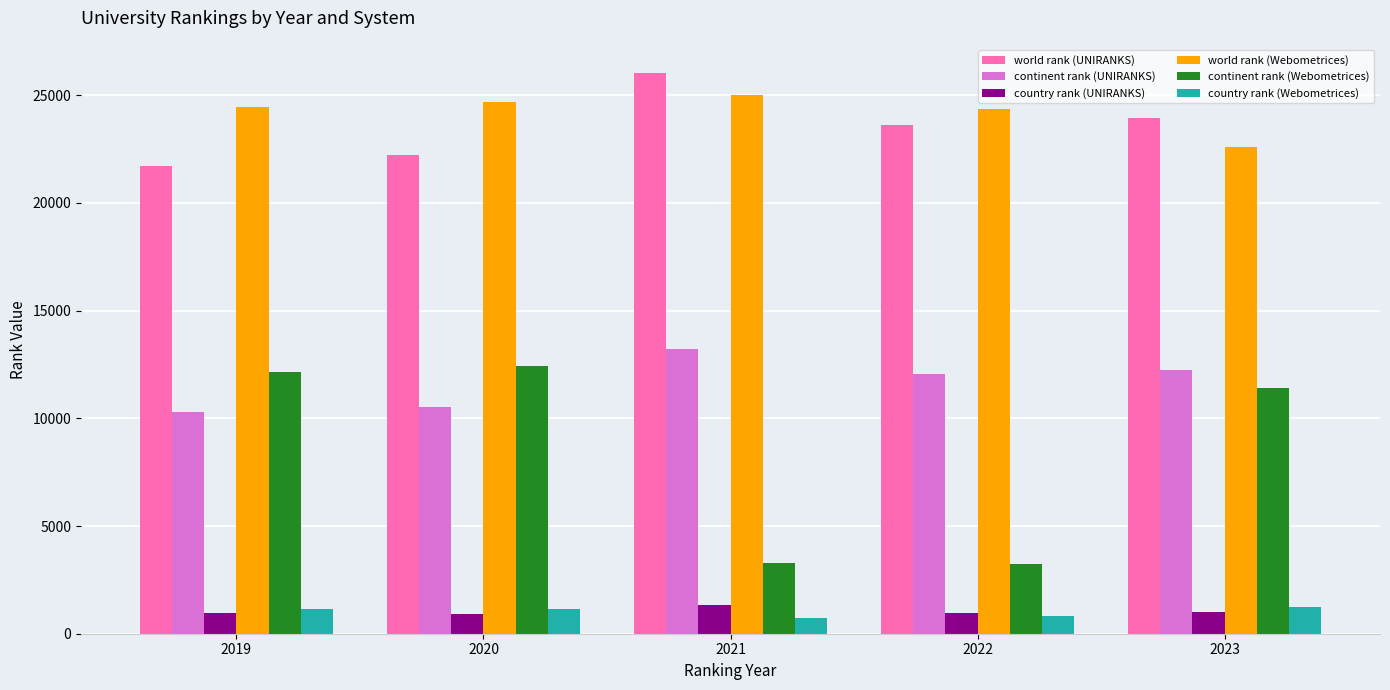

What is the total value across all series at 2020?

71944